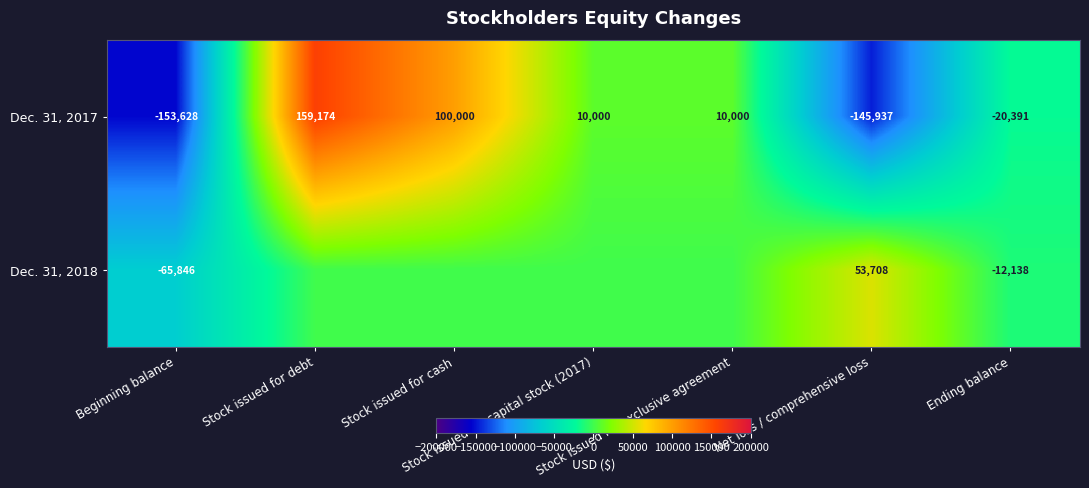

At which category is the sum across all series the highest?

Stock issued for debt